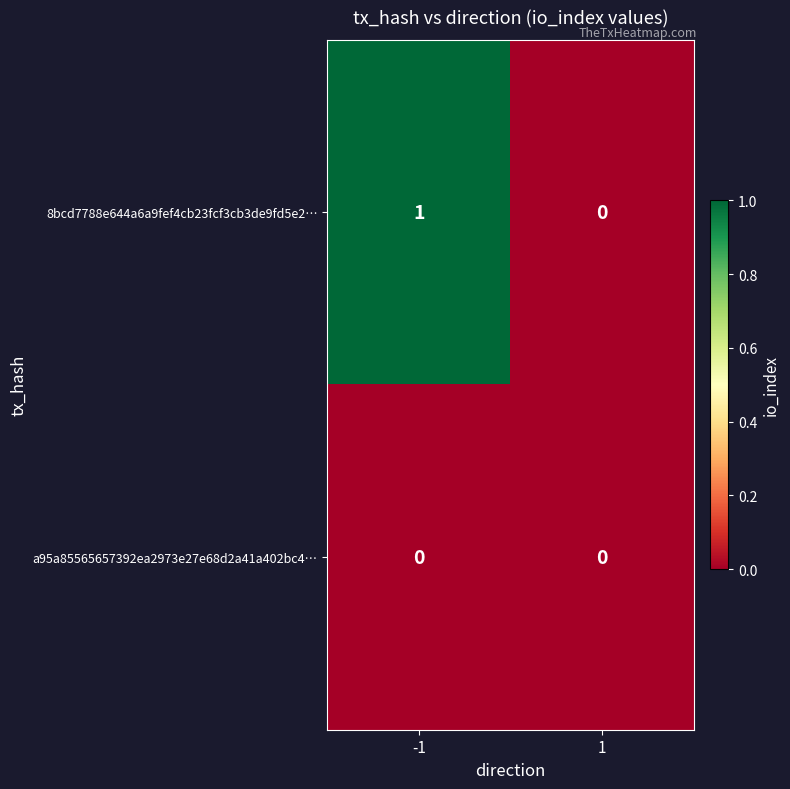

Which series has the largest total across all categories?

8bcd7788e644a6a9fef4cb23fcf3cb3de9fd5e2…